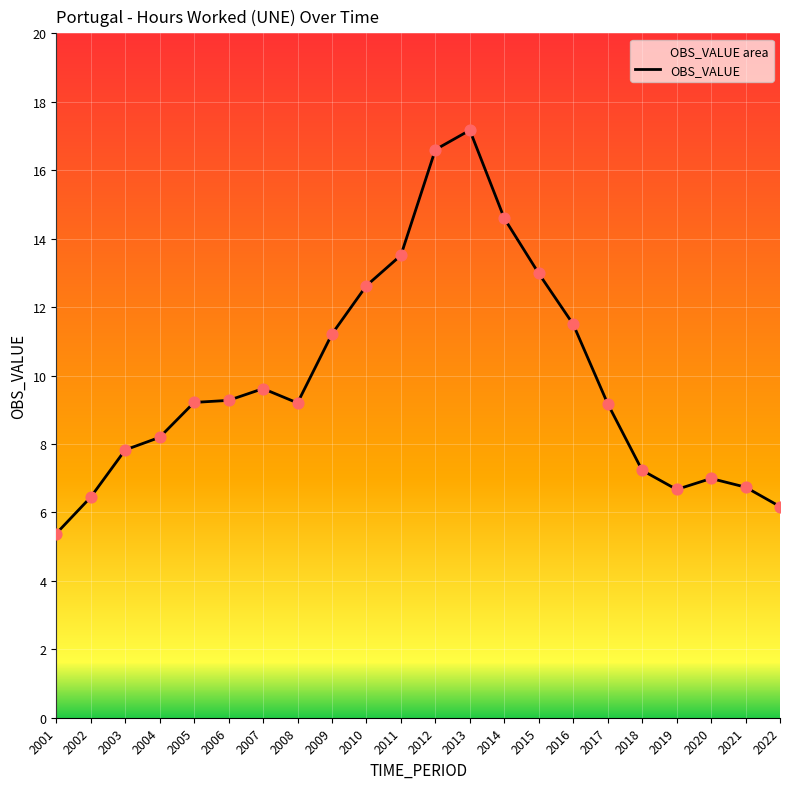

Which has a higher value, 2007 or 2010?

2010